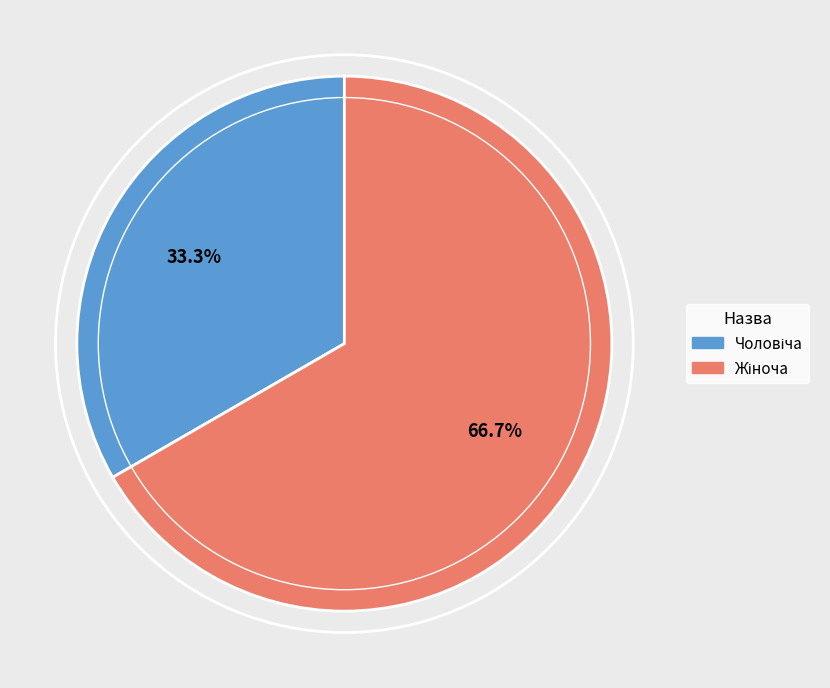

Does any single category account for the majority?

Yes